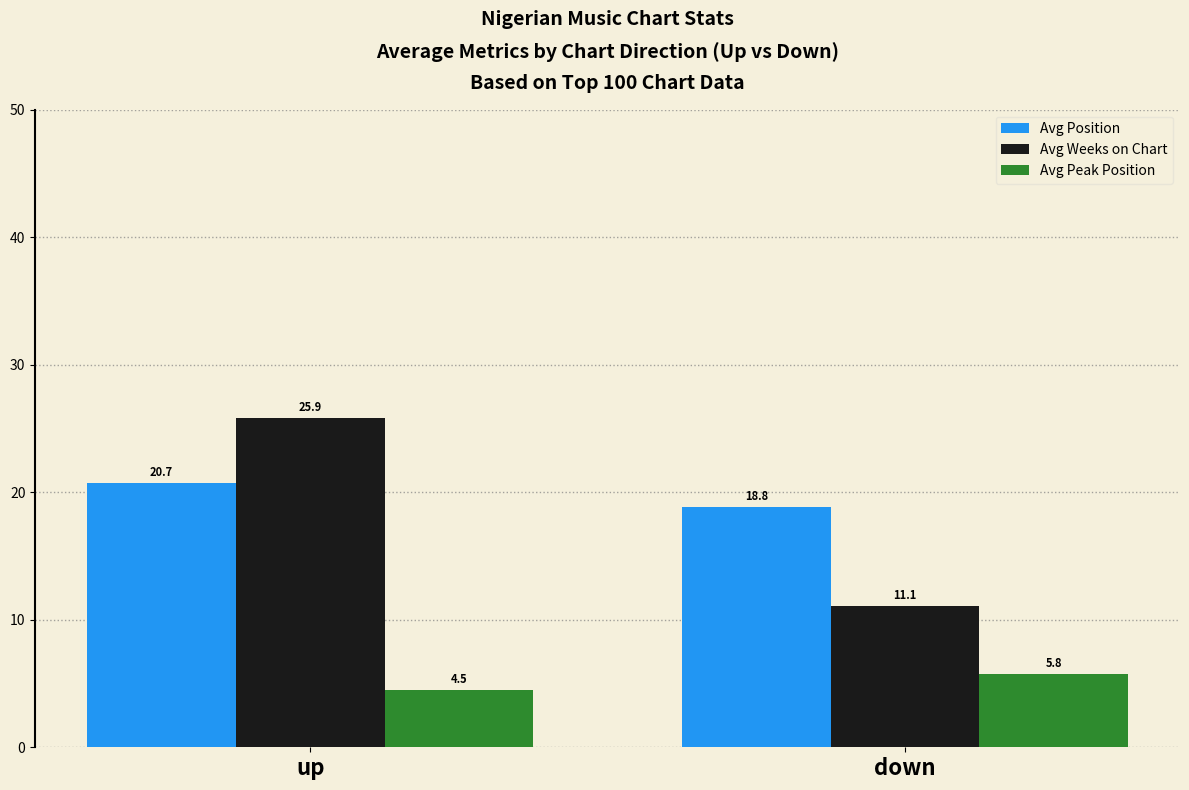

Reading left to right, what are all the values shown in this chart?

Avg Position: up=20.7	down=18.8
Avg Weeks on Chart: up=25.9	down=11.1
Avg Peak Position: up=4.5	down=5.8